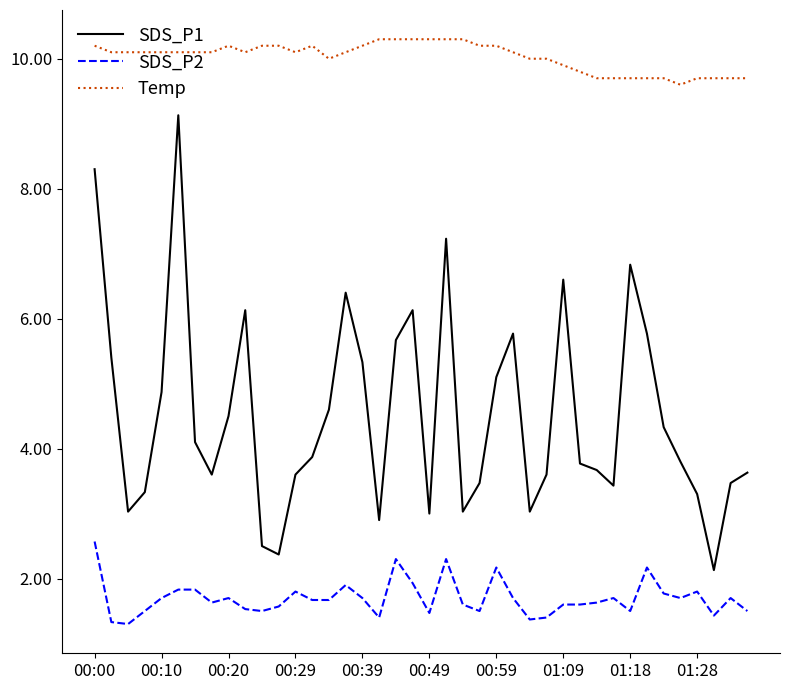

What is the smallest value displayed?

1.3